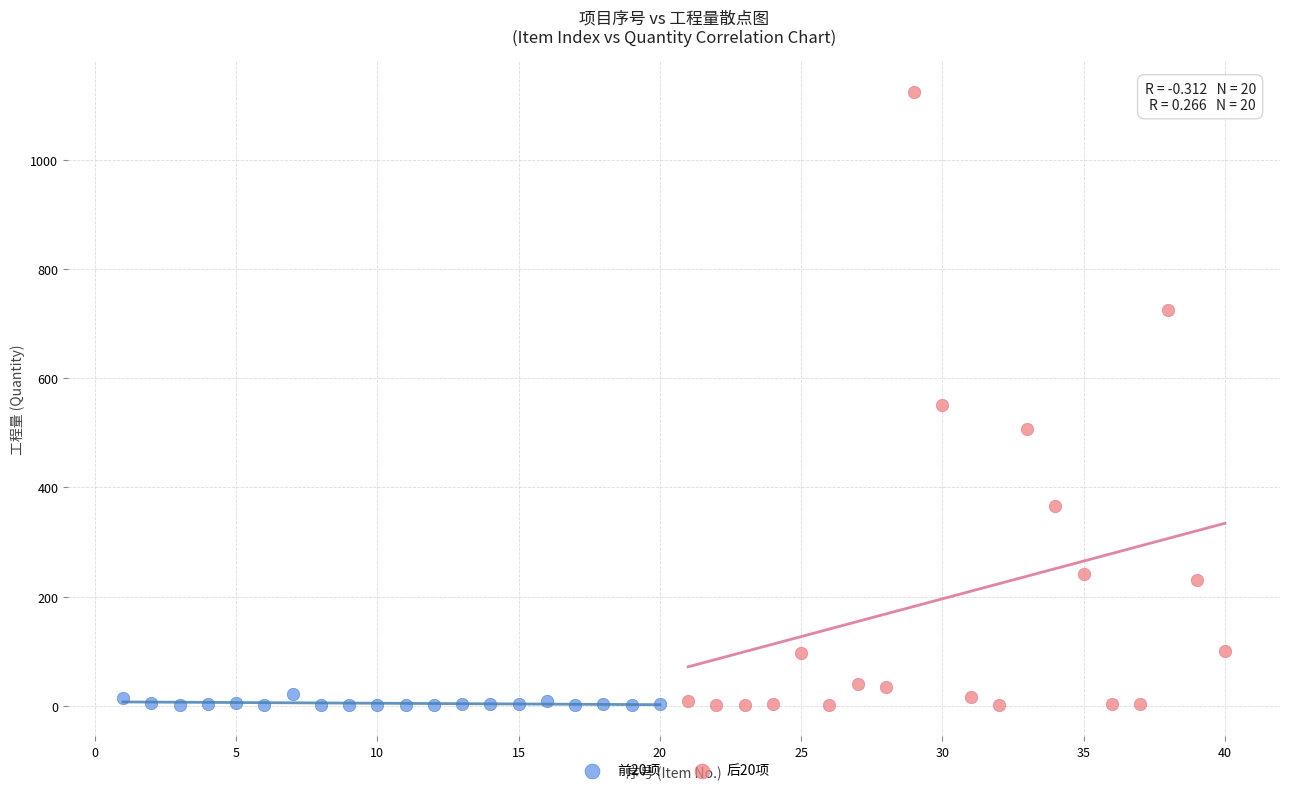

Which series contains the highest Y value?

后20项